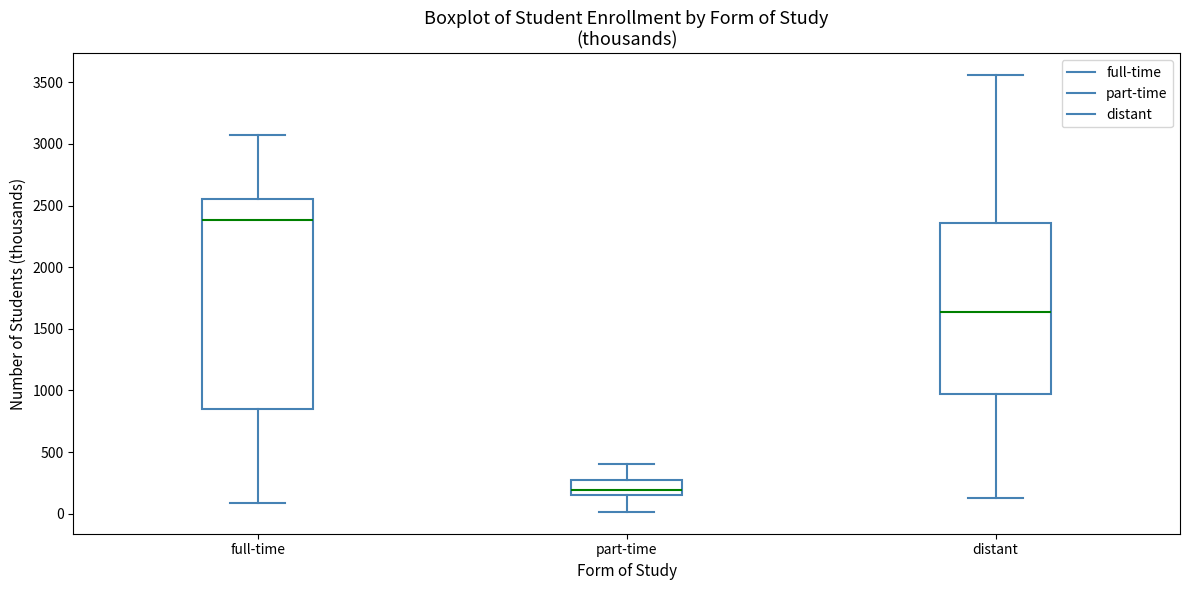

Which box's median line is the highest?

full-time